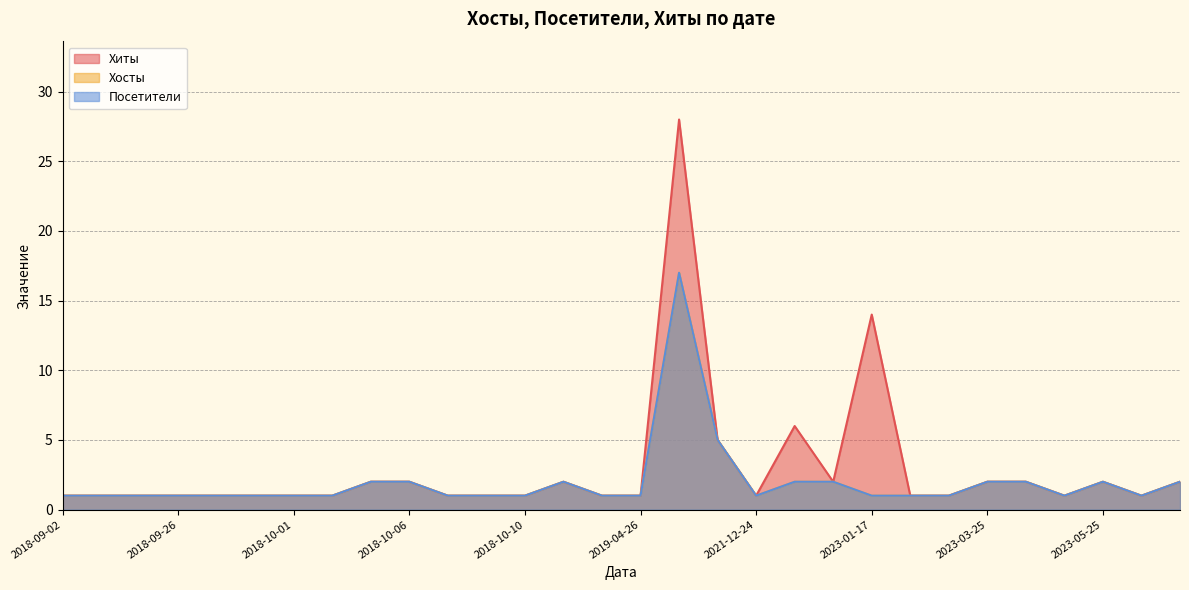

True or false: Посетители has a value of 2 at 2023-05-29.

False